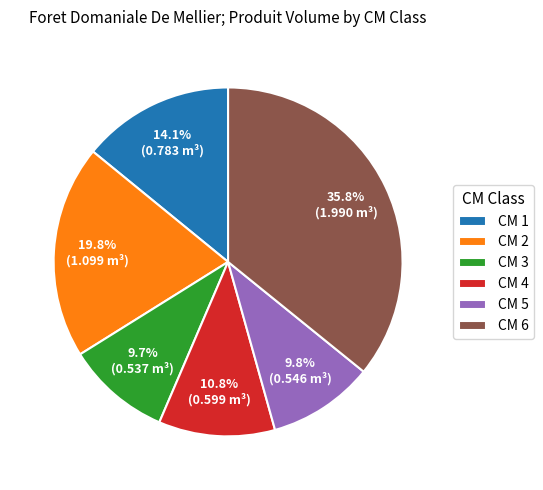

What percentage do CM 2 and CM 1 together represent?

33.9%